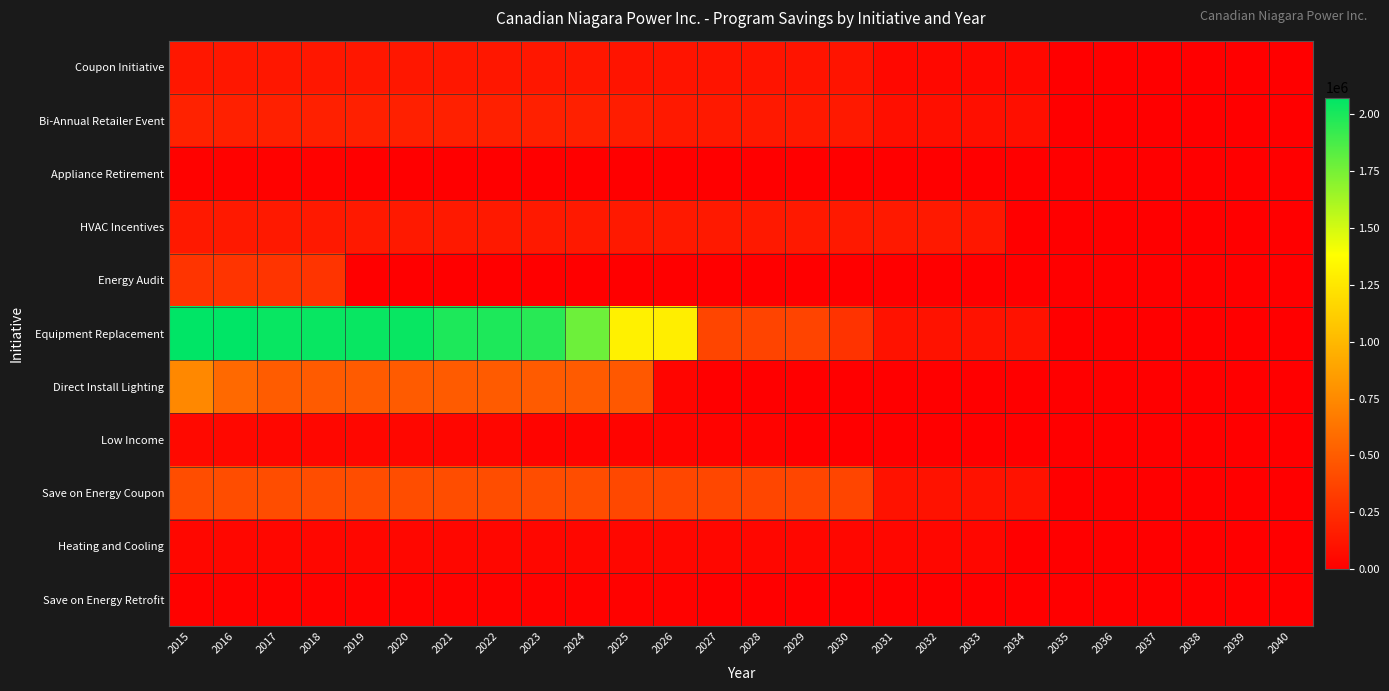

Rank the series at 2018 from lowest to highest value.

Appliance Retirement, Save on Energy Retrofit, Heating and Cooling, Low Income, Coupon Initiative, HVAC Incentives, Bi-Annual Retailer Event, Energy Audit, Save on Energy Coupon, Direct Install Lighting, Equipment Replacement